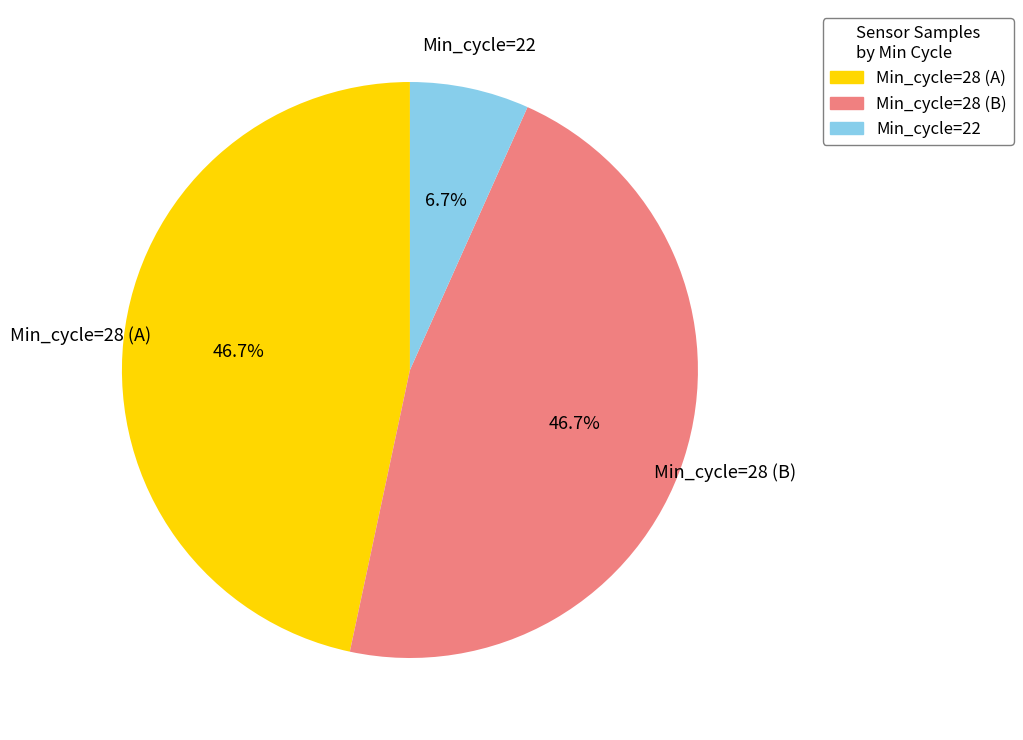

What is the smallest slice in the pie chart?

Min_cycle=22